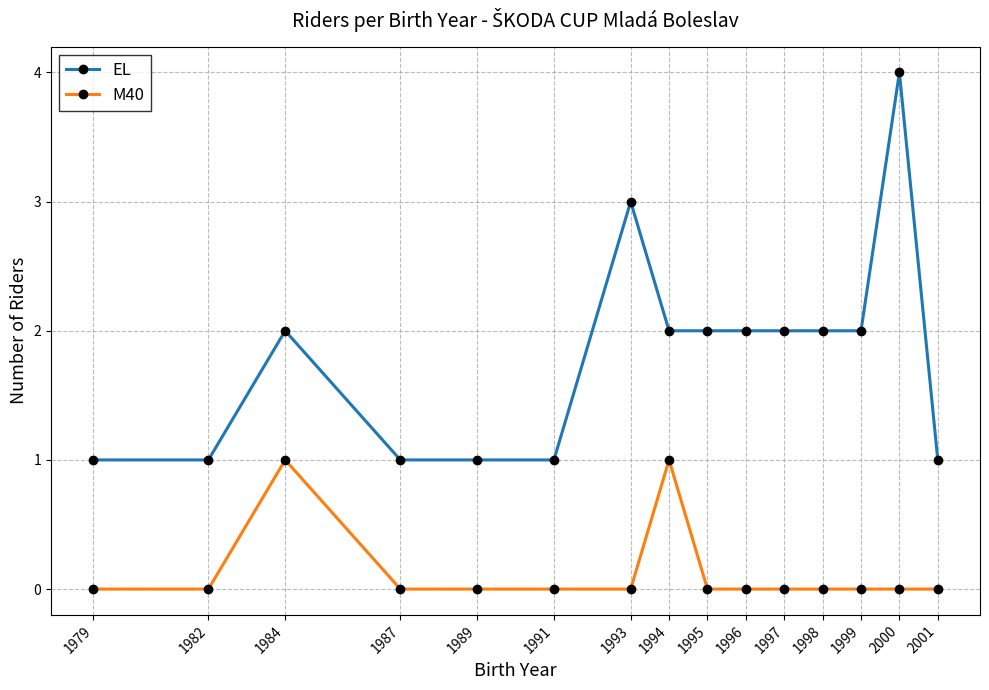

True or false: M40 has more than 0 interior local peaks.

True